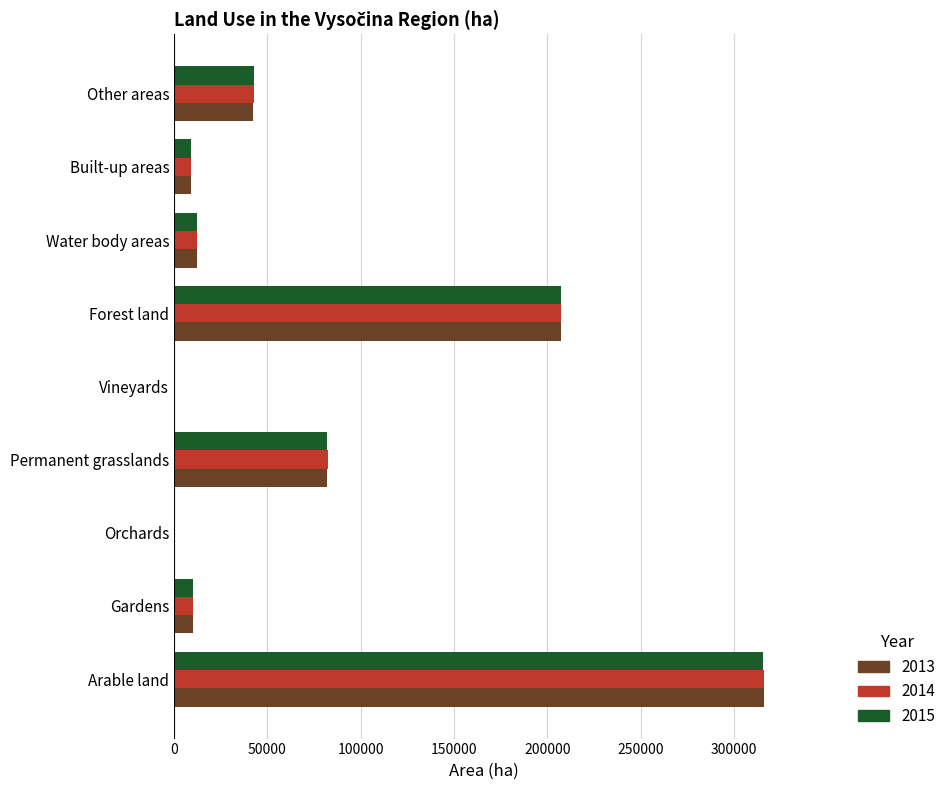

The 2014 series shows 315884.2 at Arable land. True or false?

True